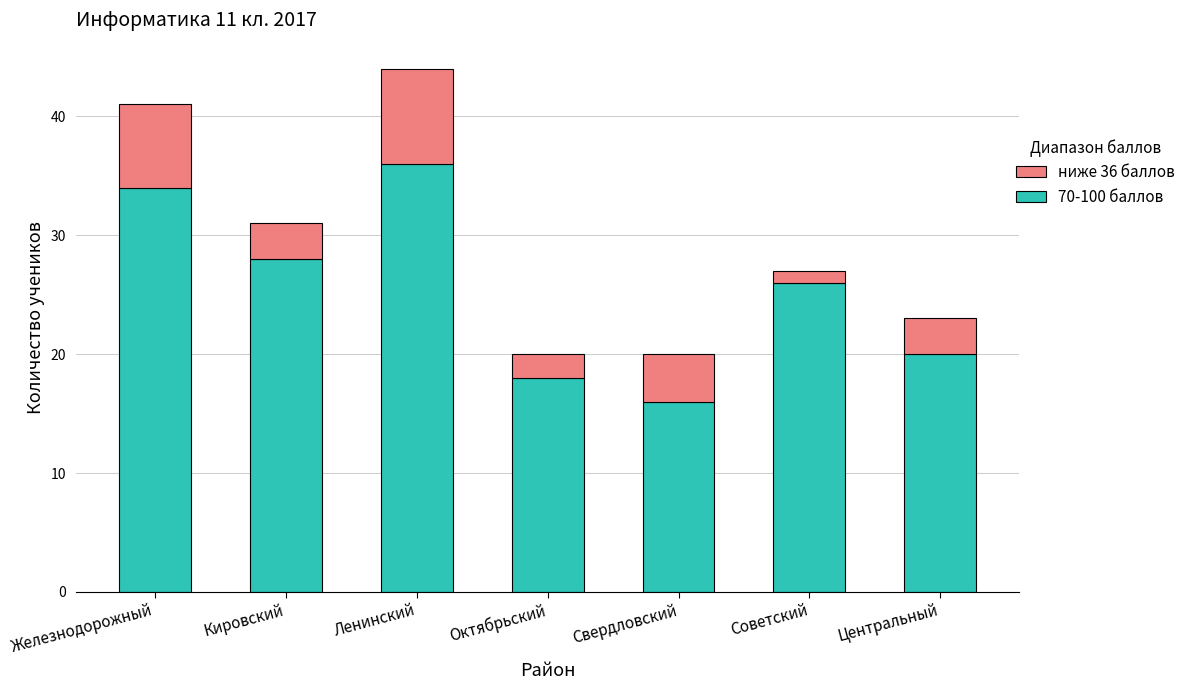

Reading right to left, transcribe the values for 70-100 баллов.

Центральный=20	Советский=26	Свердловский=16	Октябрьский=18	Ленинский=36	Кировский=28	Железнодорожный=34